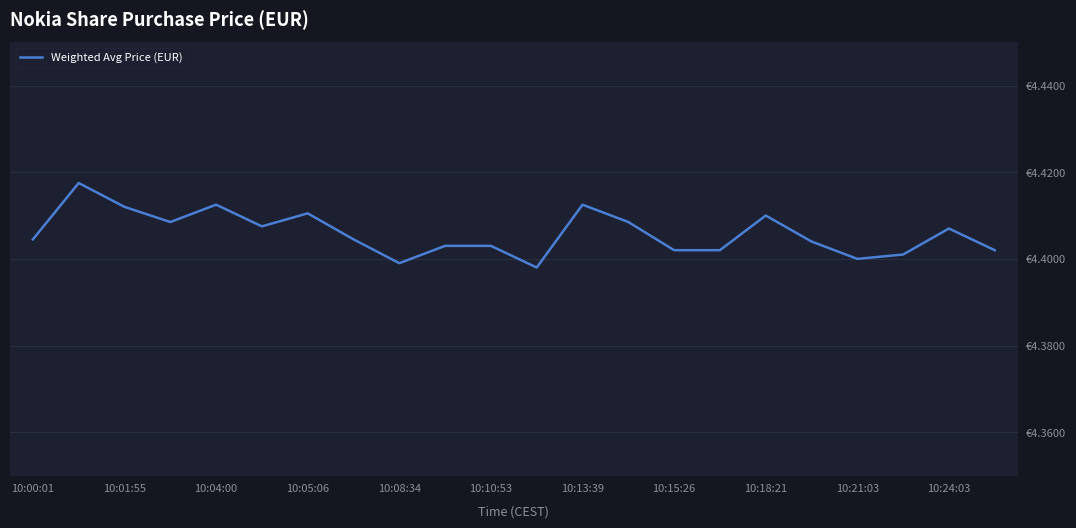

Does the chart display data point markers on the line(s)?

No